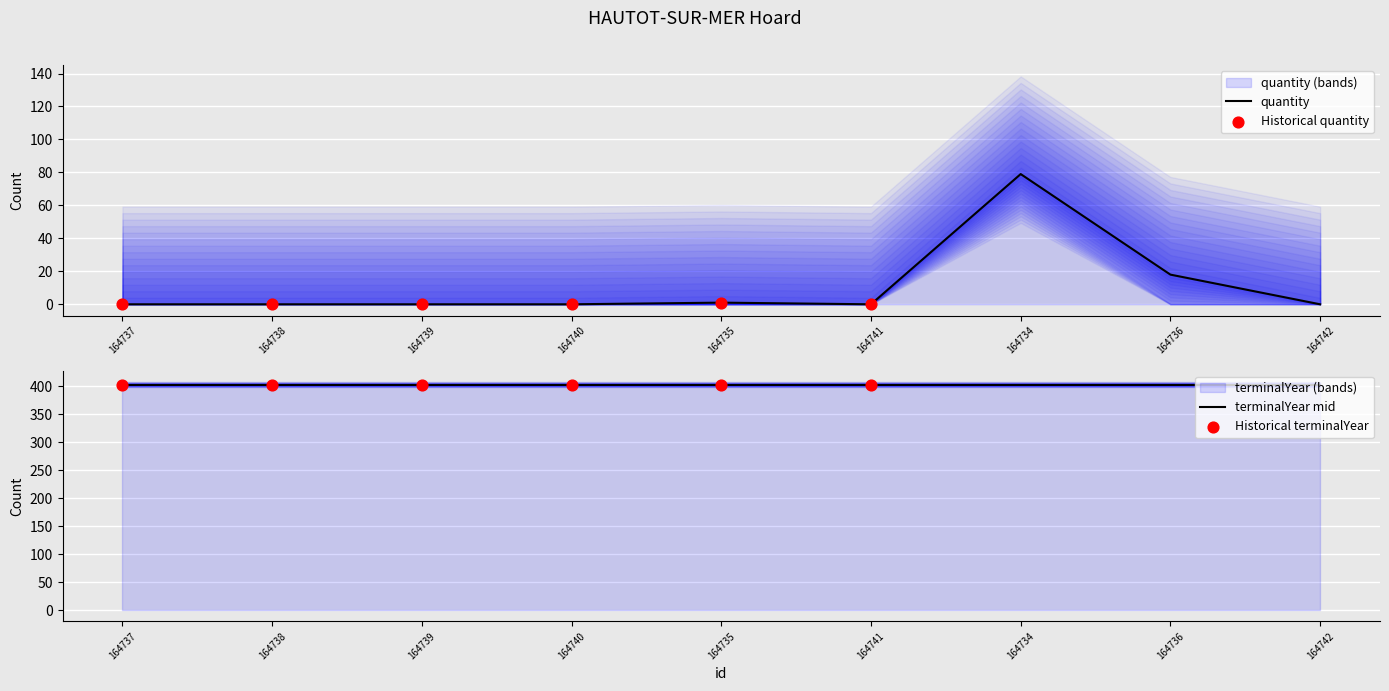

What is the total value across all series at 164741?

805